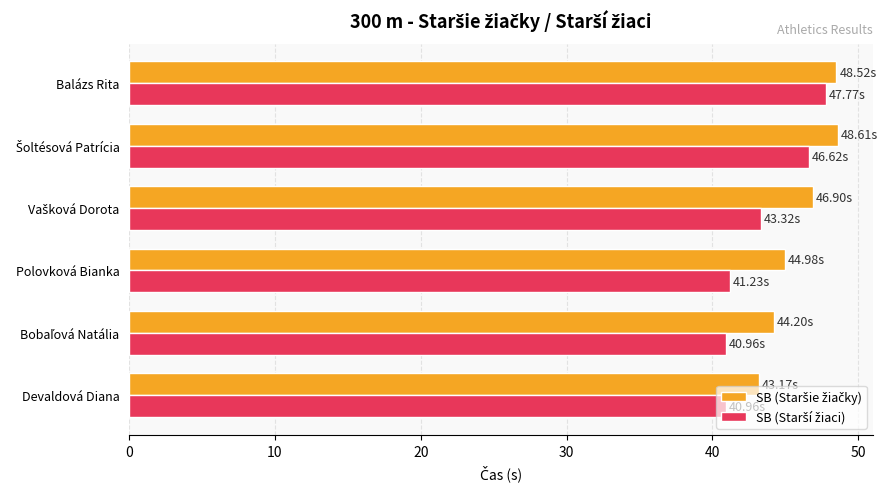

How many categories are shown in the chart?

6